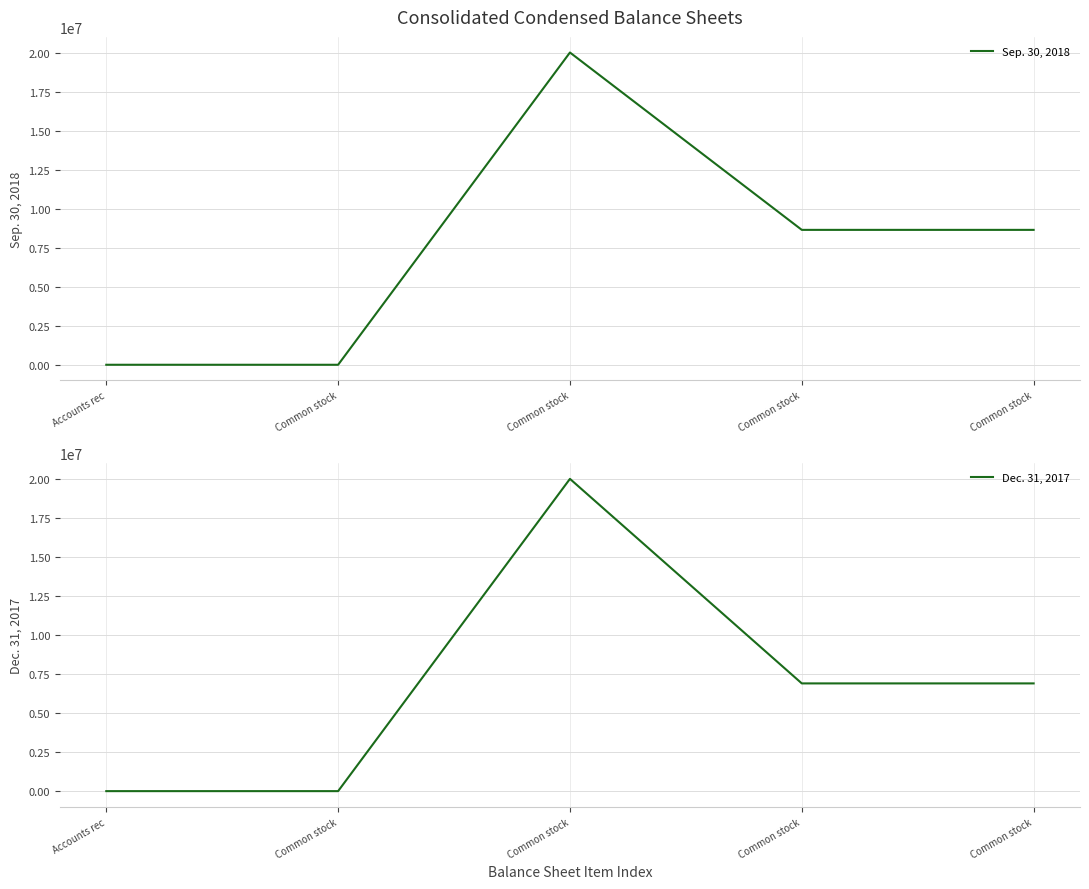

Where is the first local minimum for Sep. 30, 2018?

Common stock